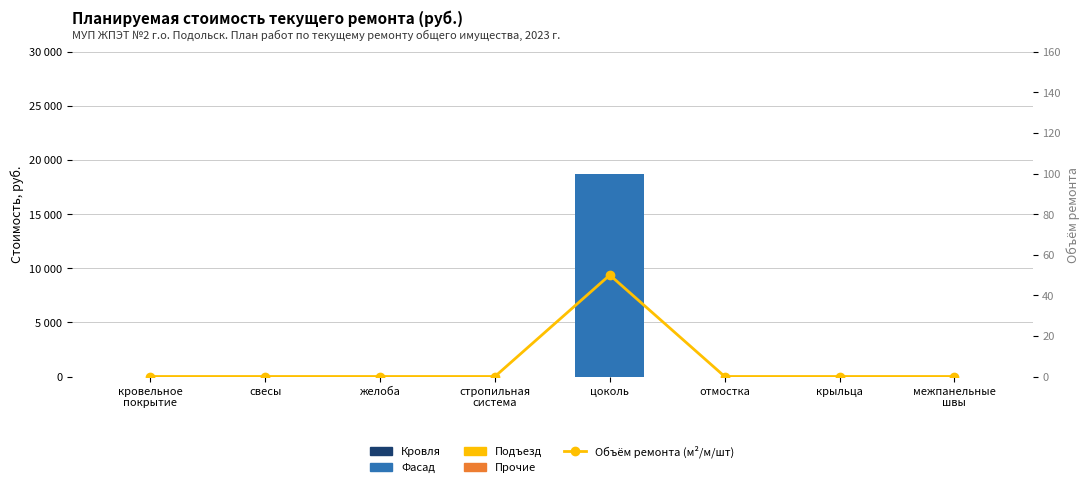

Reading left to right, transcribe all the data shown in this chart.

Кровля: кровельное
покрытие=0	свесы=0	желоба=0	стропильная
система=0	цоколь=0	отмостка=0	крыльца=0	межпанельные
швы=0
Фасад: кровельное
покрытие=0	свесы=0	желоба=0	стропильная
система=0	цоколь=18711	отмостка=0	крыльца=0	межпанельные
швы=0
Подъезд: кровельное
покрытие=0	свесы=0	желоба=0	стропильная
система=0	цоколь=0	отмостка=0	крыльца=0	межпанельные
швы=0
Прочие: кровельное
покрытие=0	свесы=0	желоба=0	стропильная
система=0	цоколь=0	отмостка=0	крыльца=0	межпанельные
швы=0
Объём ремонта (м²/м/шт): кровельное
покрытие=0	свесы=0	желоба=0	стропильная
система=0	цоколь=50	отмостка=0	крыльца=0	межпанельные
швы=0